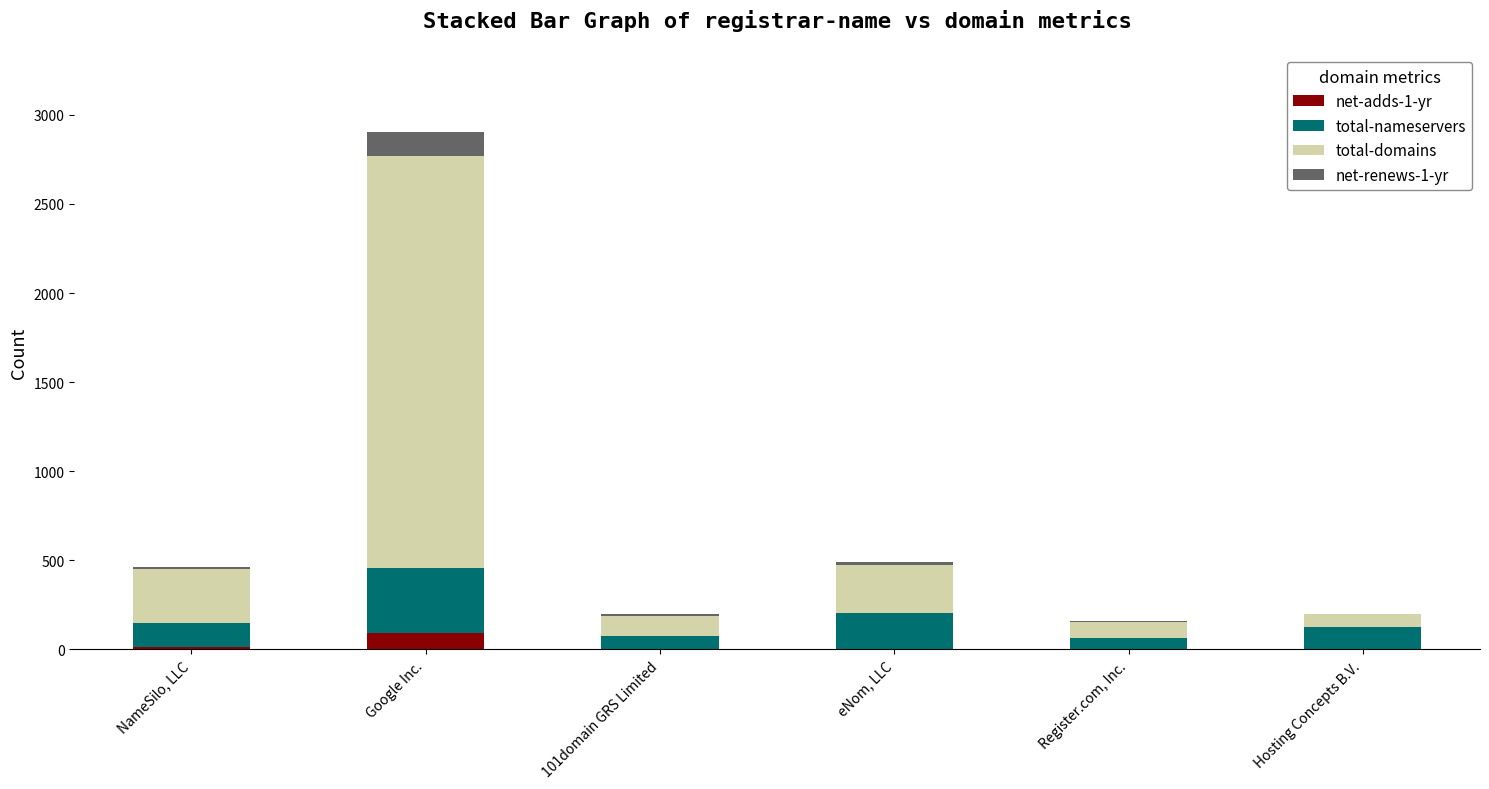

At which category is the sum across all series the highest?

Google Inc.